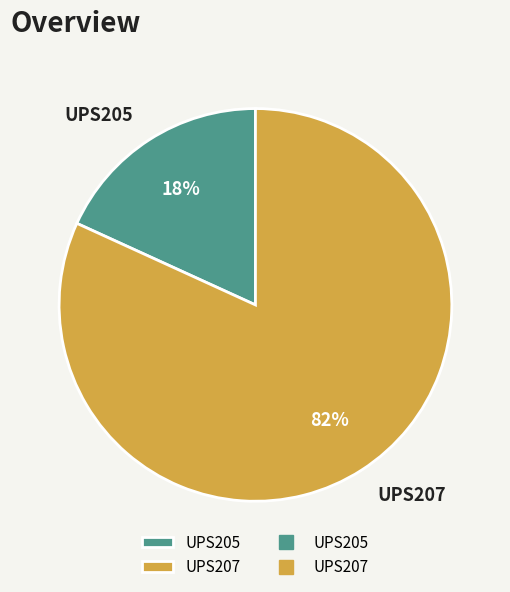

Which has a higher value, UPS205 or UPS207?

UPS207